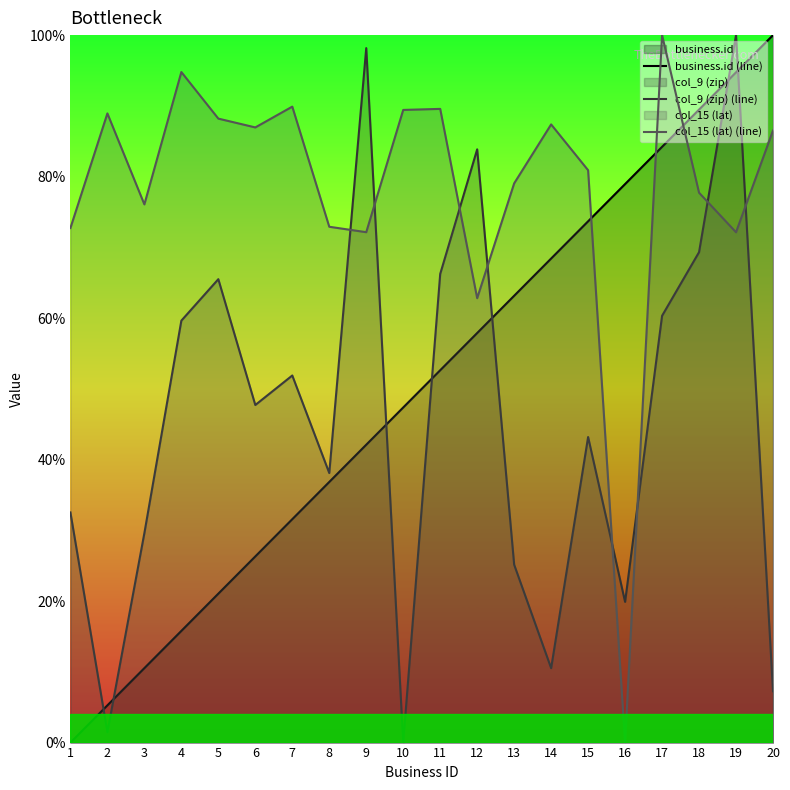

The value of col_15 (lat) (line) at 4 is 134.7. True or false?

False